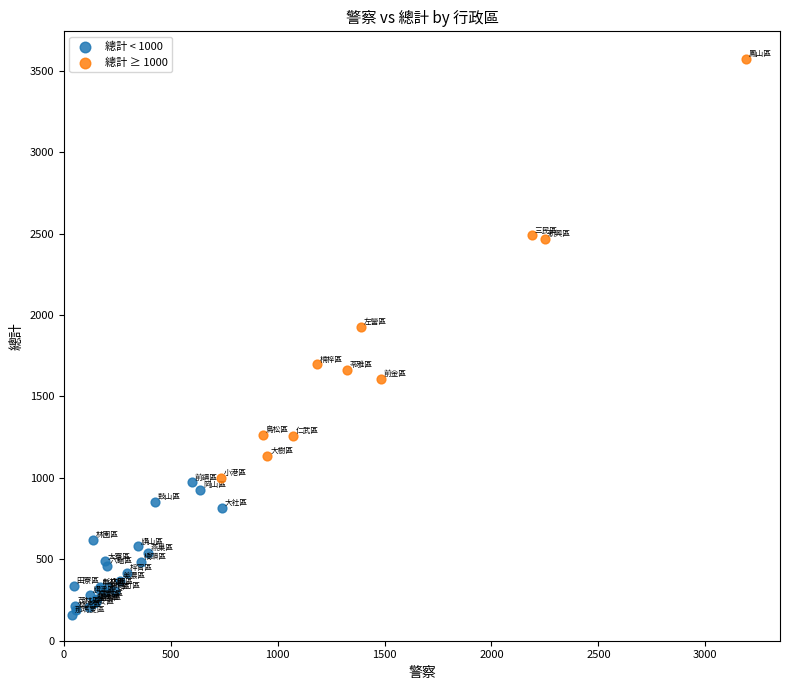

What are all the series names shown in the legend?

總計 < 1000, 總計 ≥ 1000